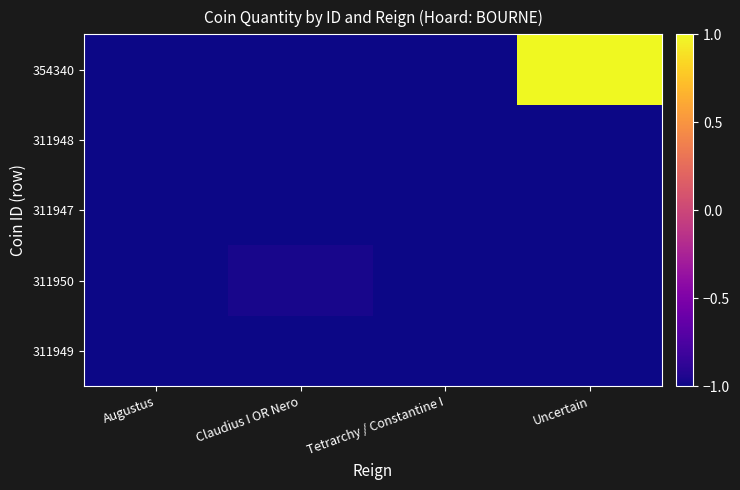

What is the spread (max minus min) of values at Uncertain?

2.0